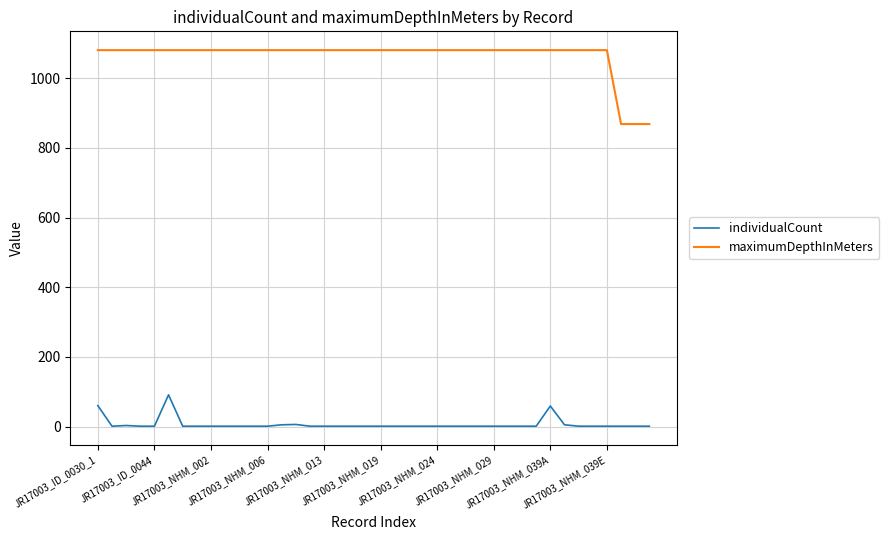

What is the sum of all individualCount values?

262.0